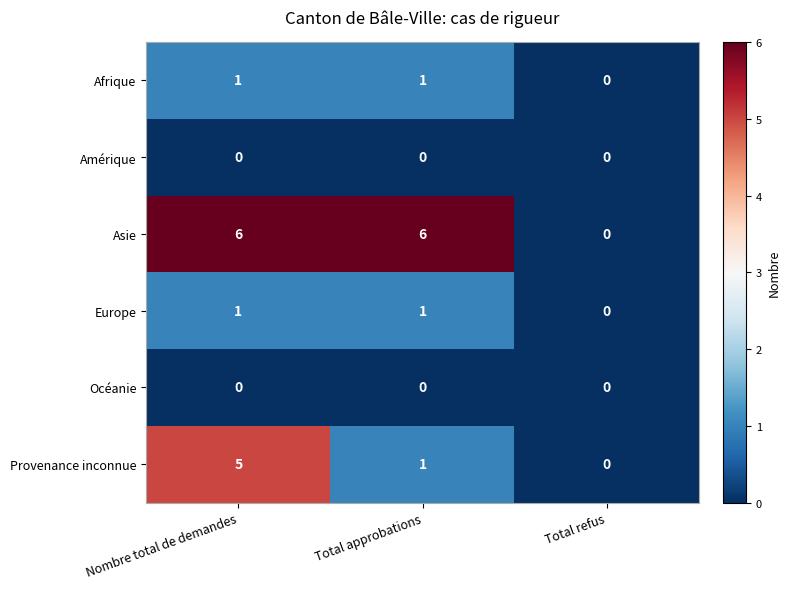

At which category is the sum across all series the highest?

Nombre total de demandes